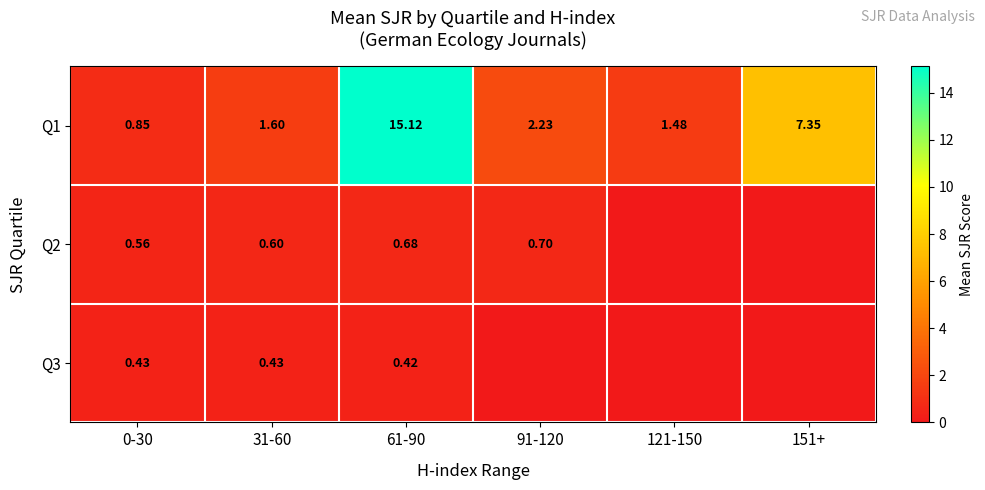

The value of Q3 at 91-120 is 0.0. True or false?

True